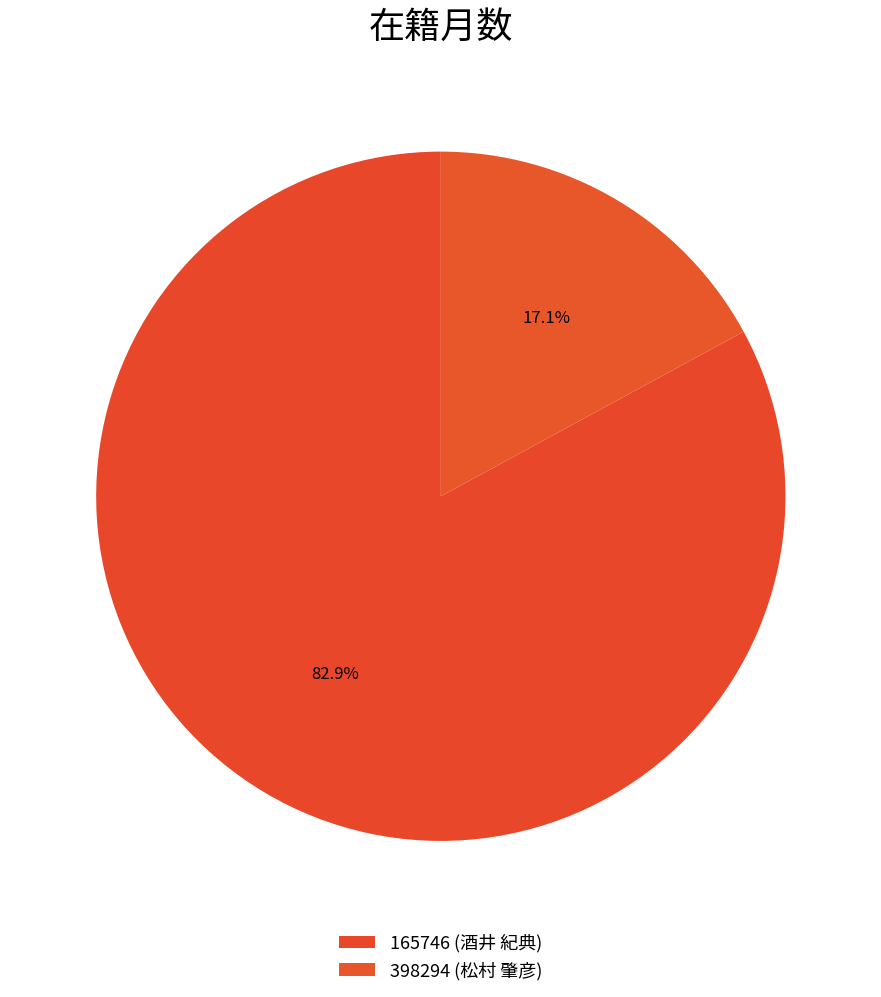

To the nearest percent, what percentage of the pie is 398294?

17%